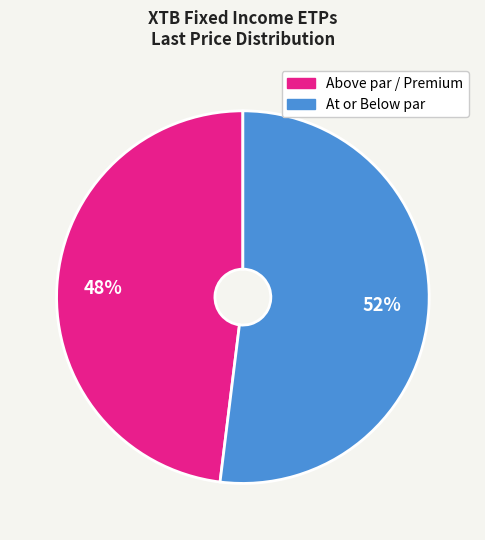

To the nearest percent, what is the difference between the largest and smallest slice percentages?

4%